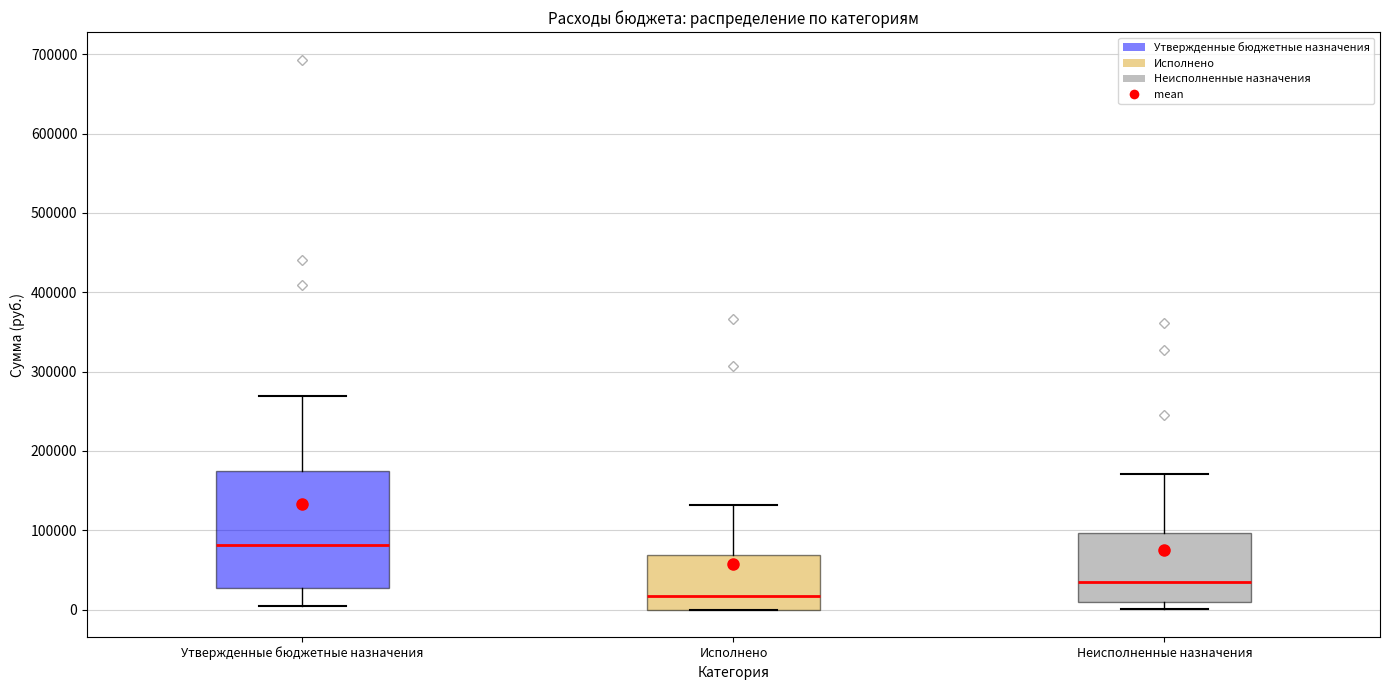

Reading left to right, transcribe this box plot: for each box, give where its median line is, the range the box spans, and where its two whiskers end, as read against the y-axis. The values are not printed on the chart, so give them approximately, as read against the axis.

Утвержденные бюджетные назначения: median 80000, box 30000 to 170000, whiskers 10000 to 270000
Исполнено: median 20000, box 0 to 70000, whiskers 0 to 130000
Неисполненные назначения: median 40000, box 10000 to 100000, whiskers 0 to 170000